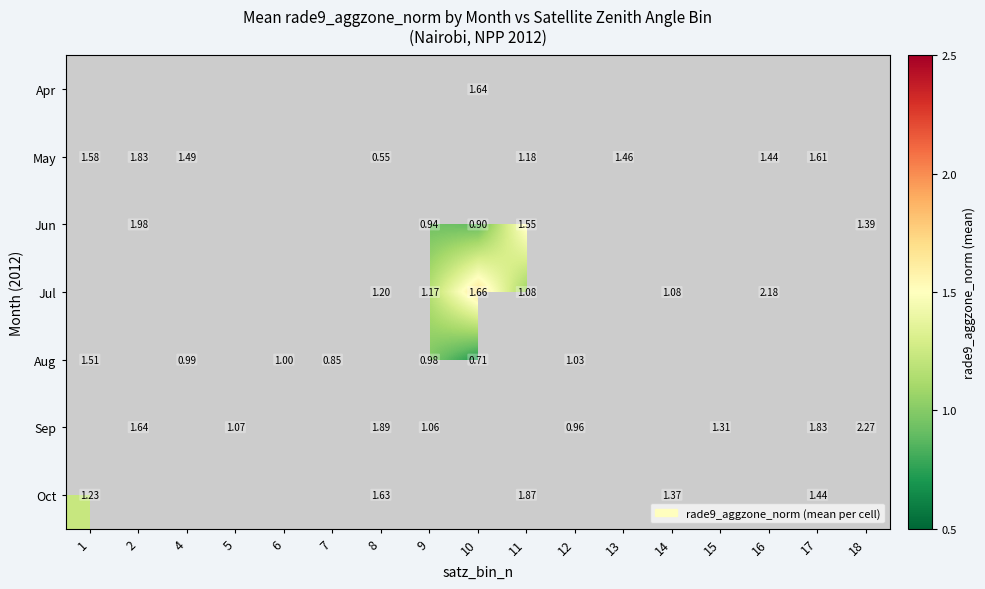

What is the minimum value for Aug?

0.7